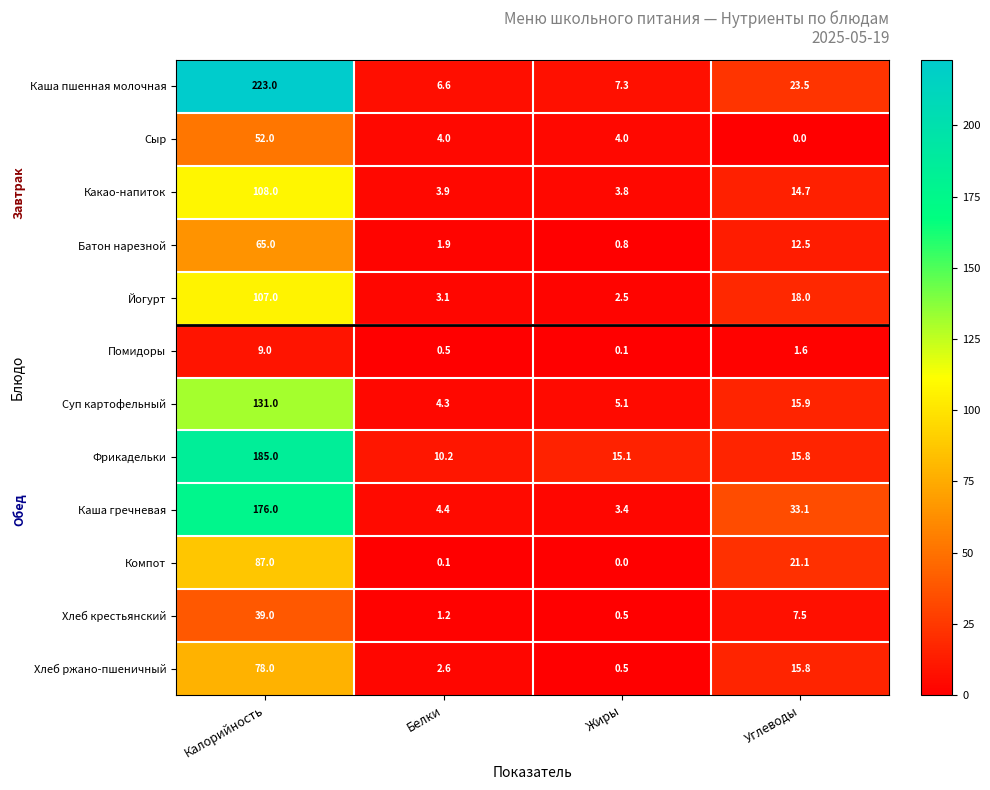

True or false: Фрикадельки has a value of 15.8 at Углеводы.

True